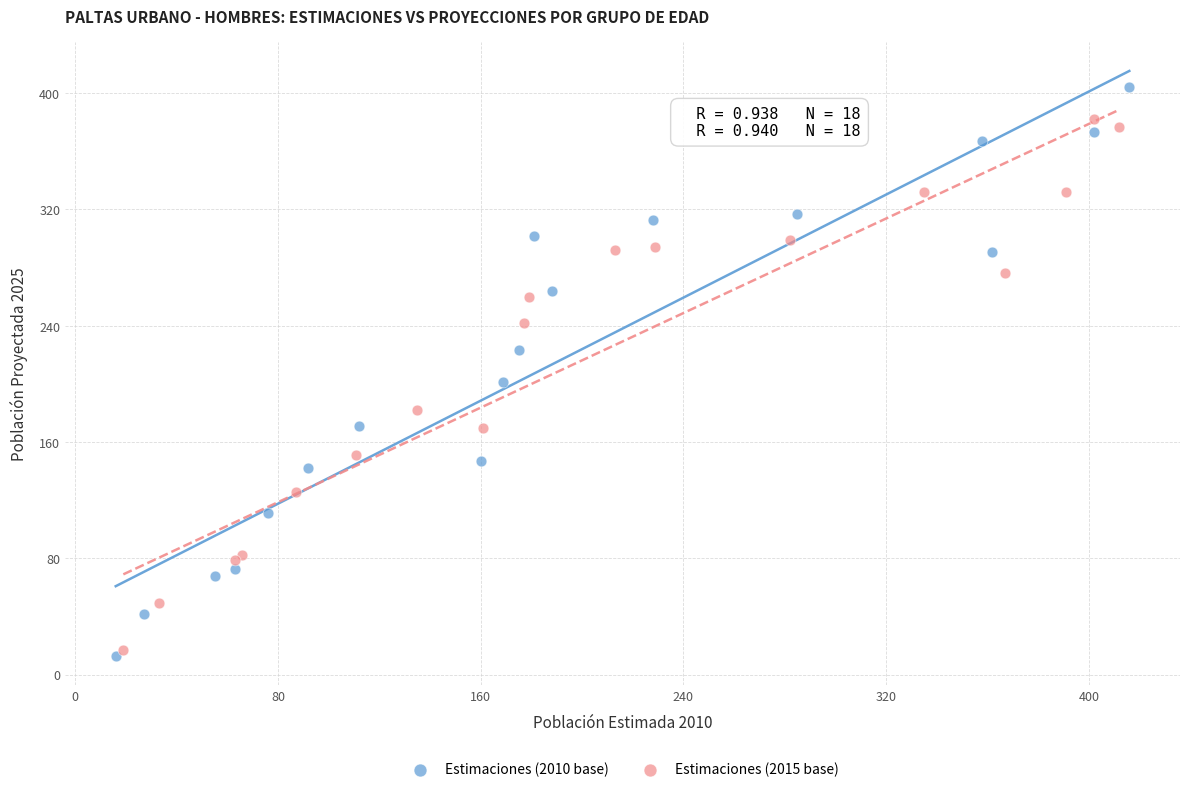

Which series reaches the maximum Y coordinate?

Estimaciones (2010 base)